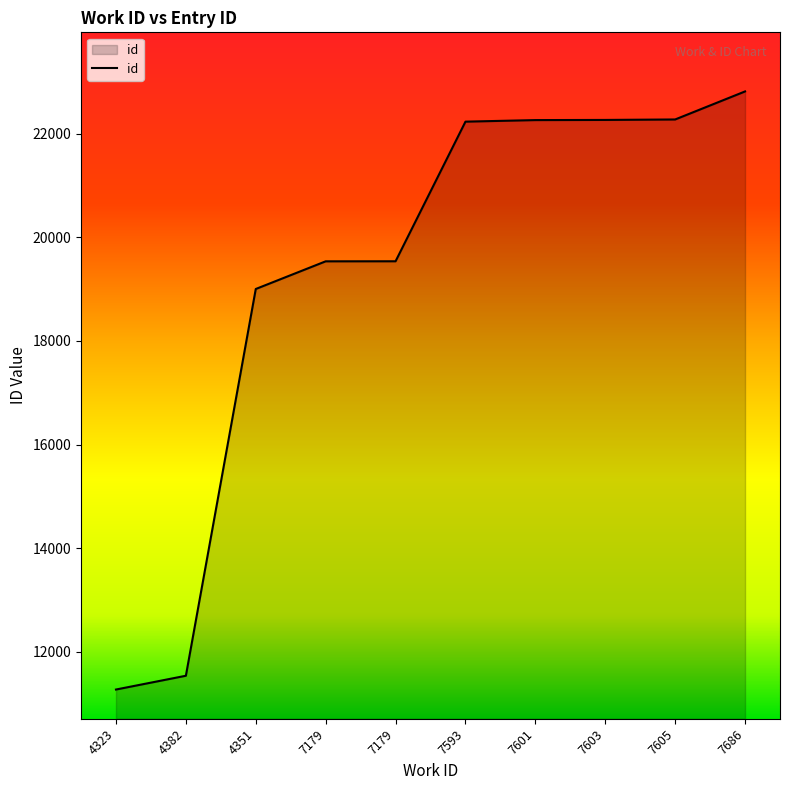

Does the chart display data point markers on the line(s)?

No